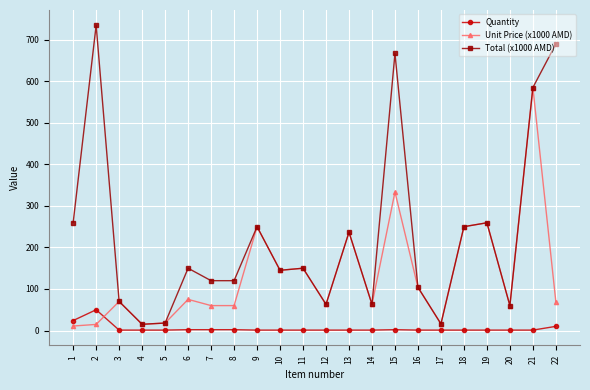

True or false: Total (x1000 AMD) and Quantity cross at least once.

False